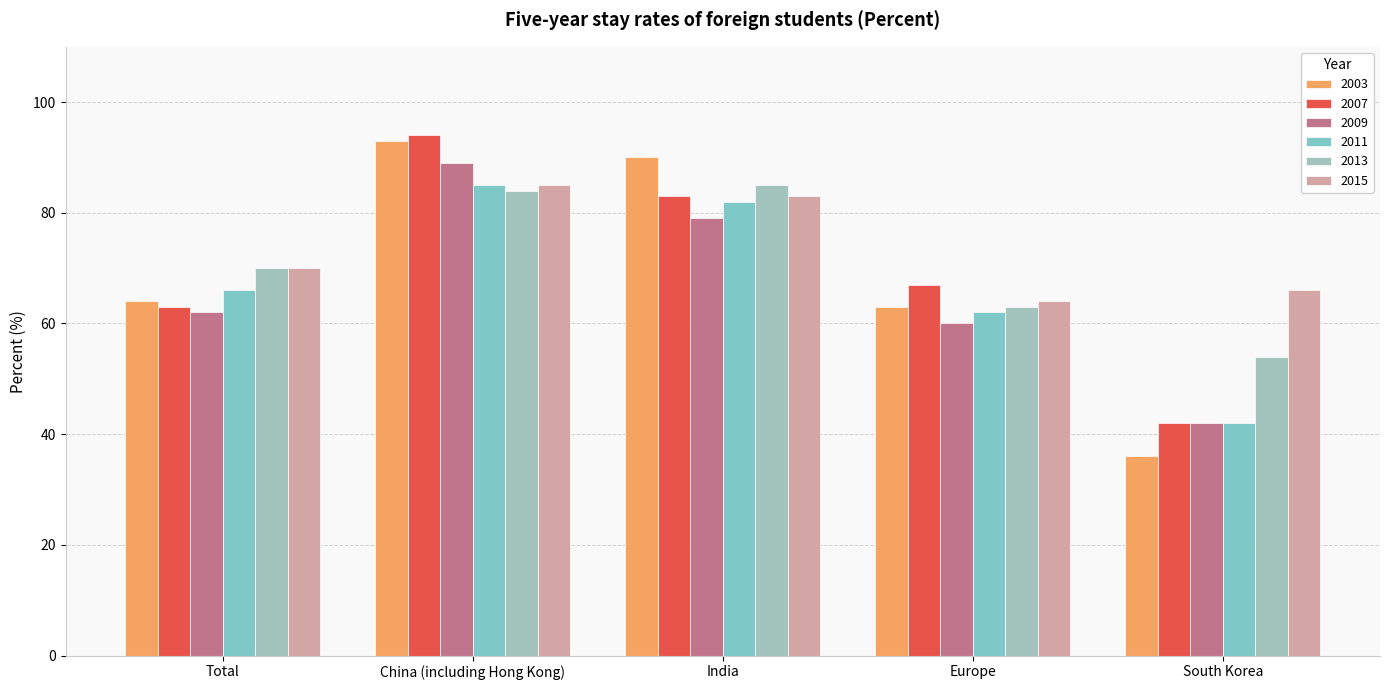

What are all the series names shown in the legend?

2003, 2007, 2009, 2011, 2013, 2015